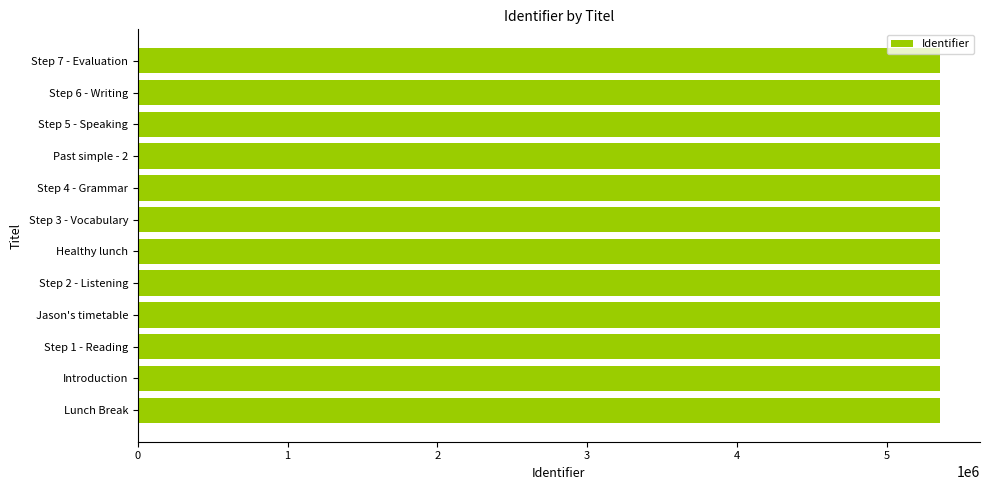

What is the sum of all values?

64273330